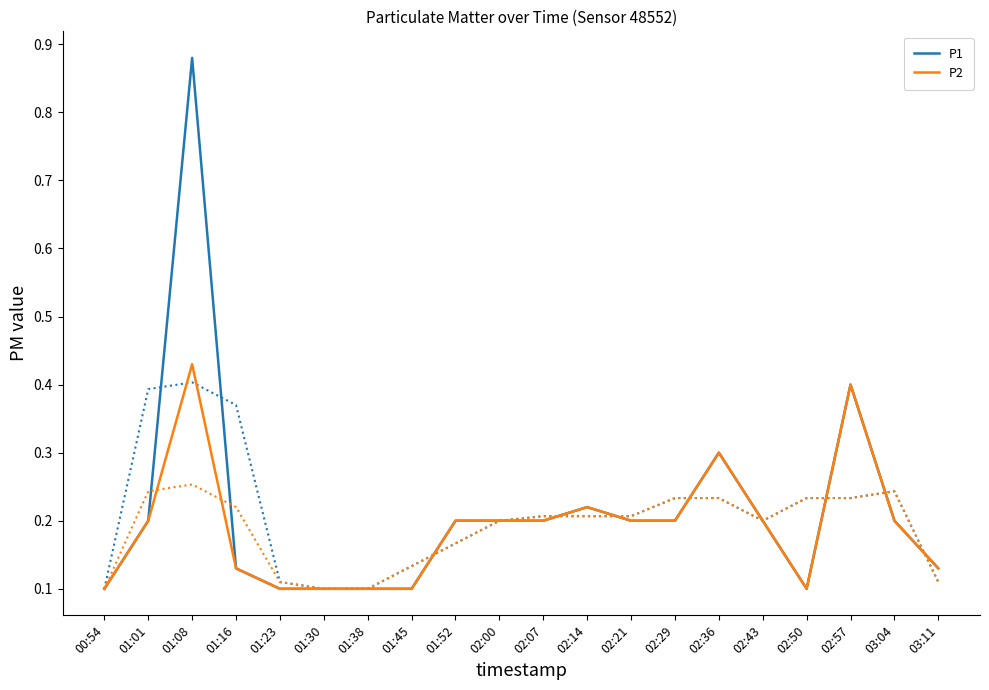

Reading left to right, extract all data points from this chart.

P1: 0.1	0.2	0.9	0.1	0.1	0.1	0.1	0.1	0.2	0.2	0.2	0.2	0.2	0.2	0.3	0.2	0.1	0.4	0.2	0.1
P2: 0.1	0.2	0.4	0.1	0.1	0.1	0.1	0.1	0.2	0.2	0.2	0.2	0.2	0.2	0.3	0.2	0.1	0.4	0.2	0.1